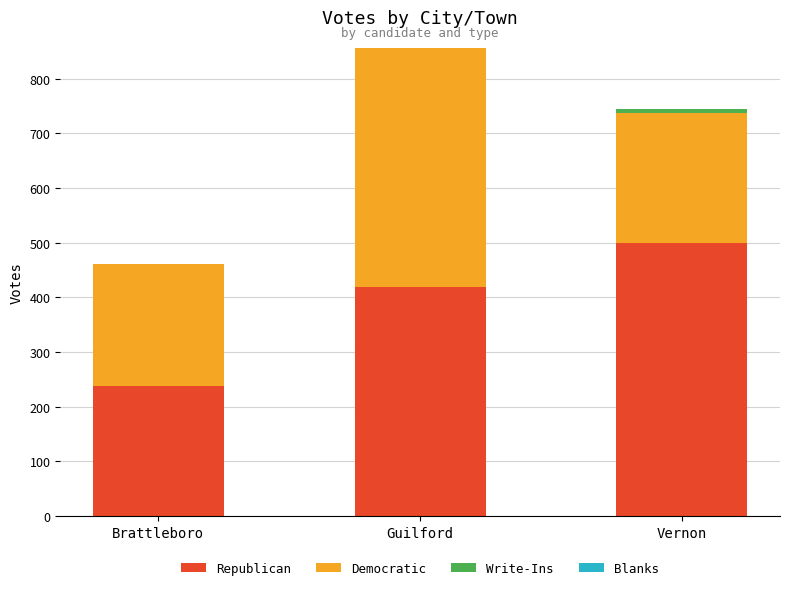

At which label does Republican reach its peak?

Vernon